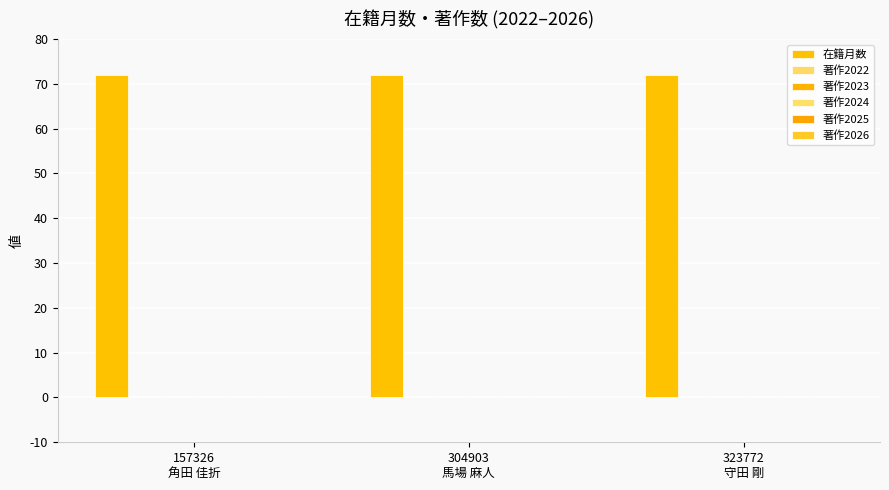

Are the bars horizontal?

No